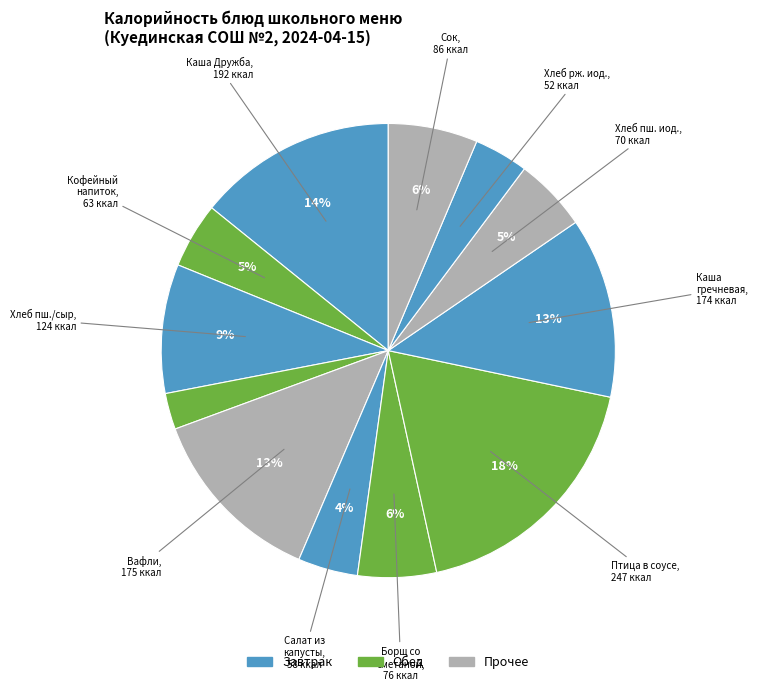

Count the number of slices in the pie.

12